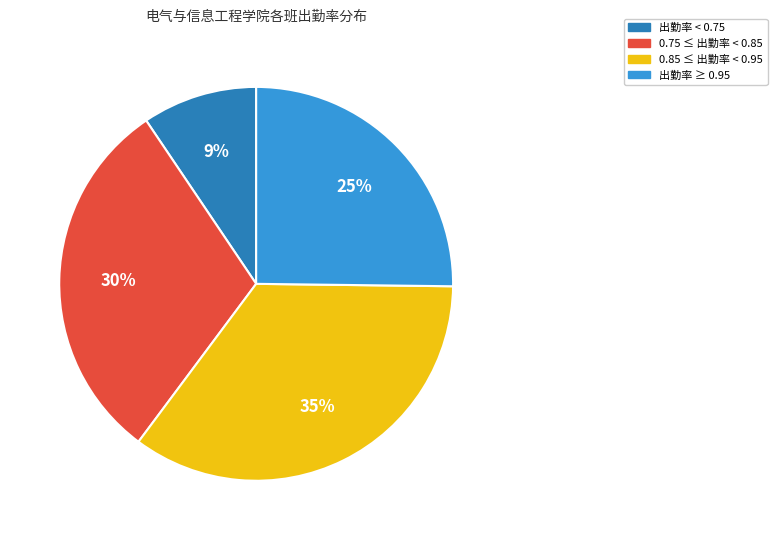

Is there a majority slice in this chart?

No